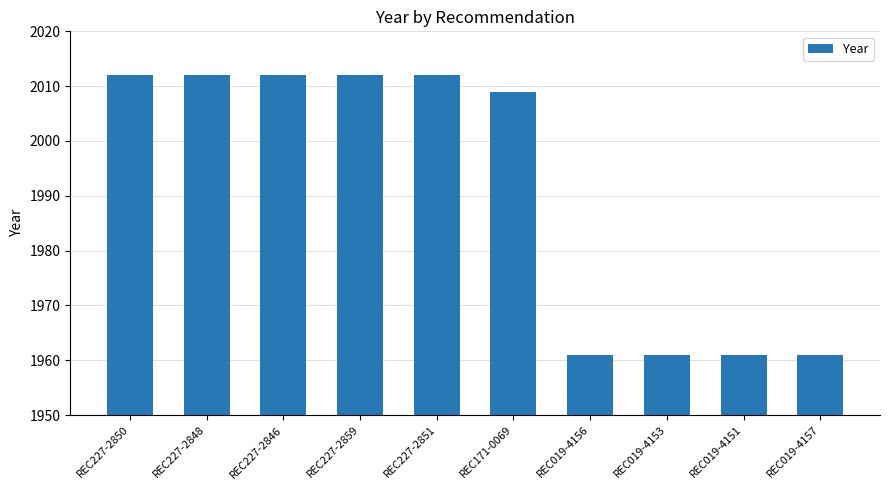

What is the maximum value shown in the chart?

2012